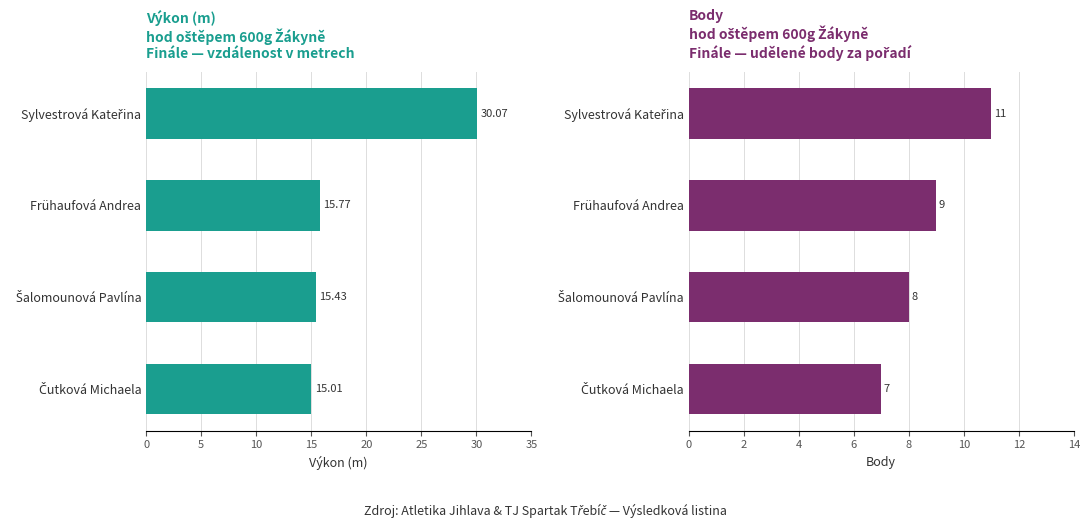

What is the difference between the highest and lowest values at Čutková Michaela?

8.0